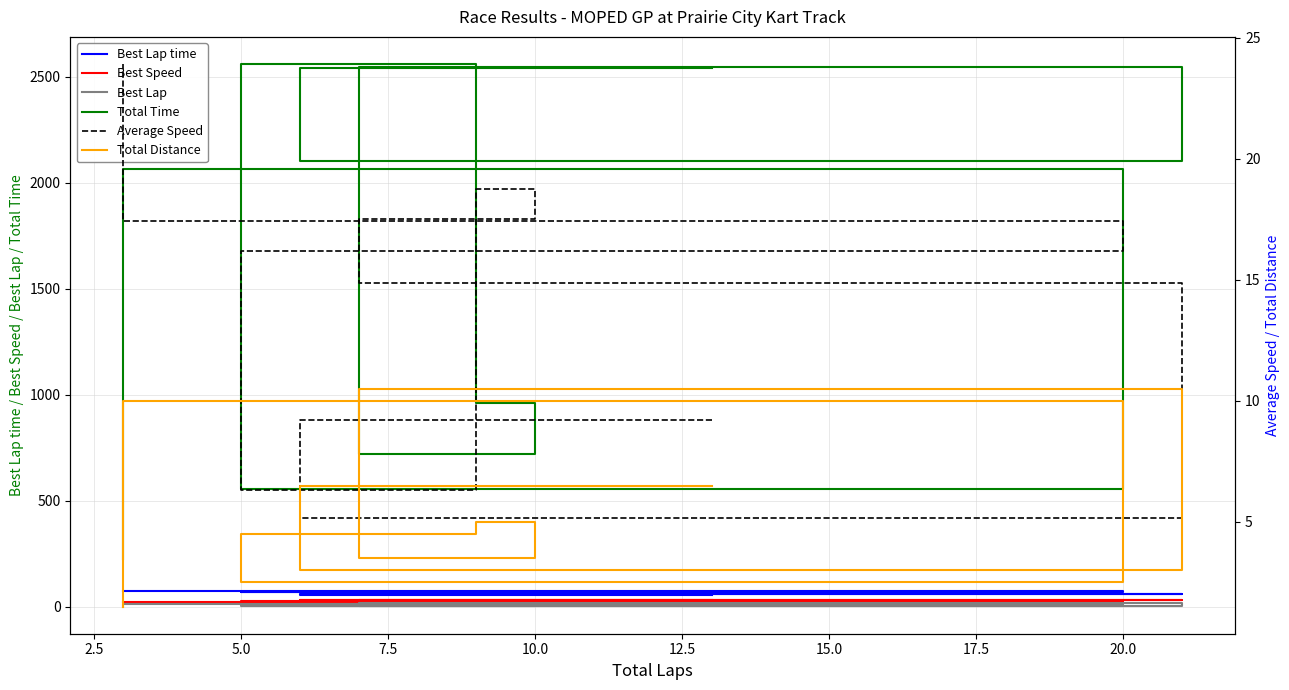

What is the maximum value shown in the chart?

2559.2